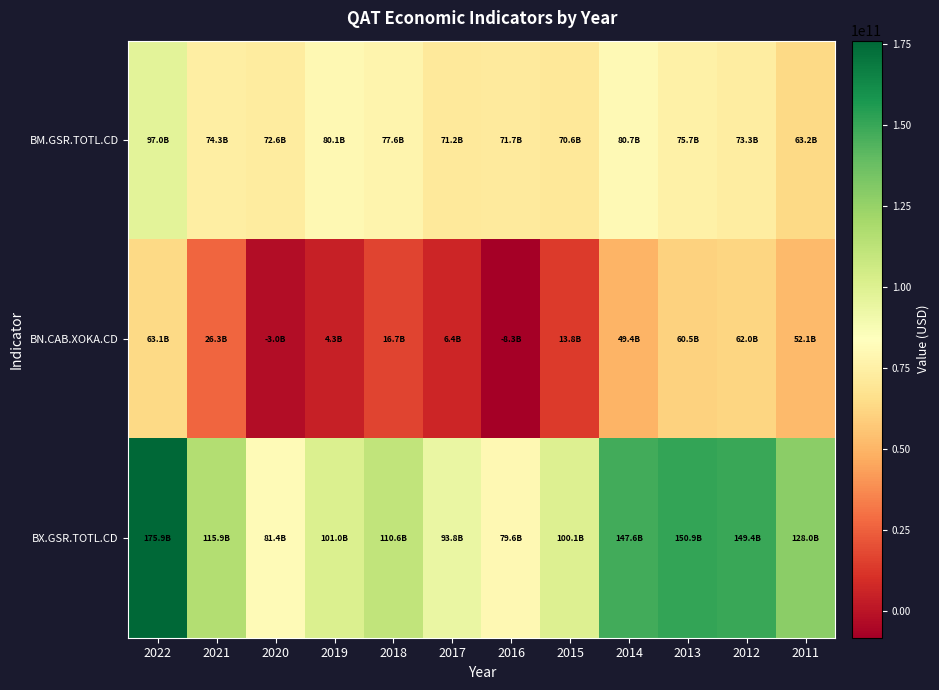

At how many categories does at least one series exceed 113616057249?

6